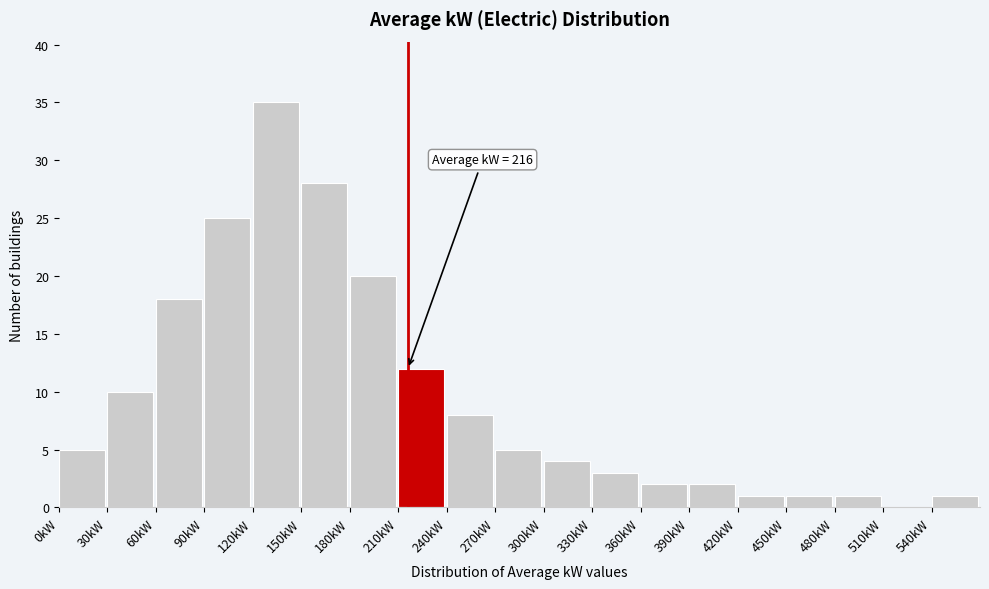

Reading left to right, transcribe all the data shown in this chart.

0kW=5	30kW=10	60kW=18	90kW=25	120kW=35	150kW=28	180kW=20	210kW=12	240kW=8	270kW=5	300kW=4	330kW=3	360kW=2	390kW=2	420kW=1	450kW=1	480kW=1	510kW=0	540kW=1